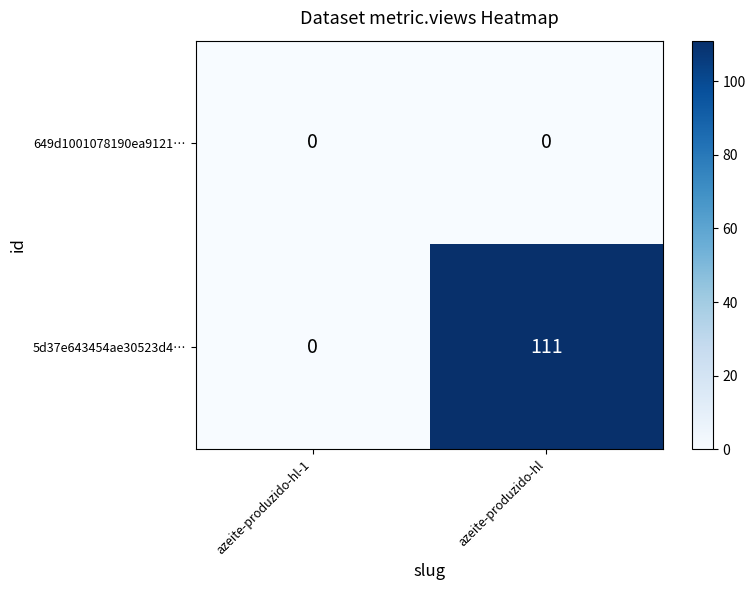

Which series has the largest total across all categories?

5d37e643454ae30523d4…